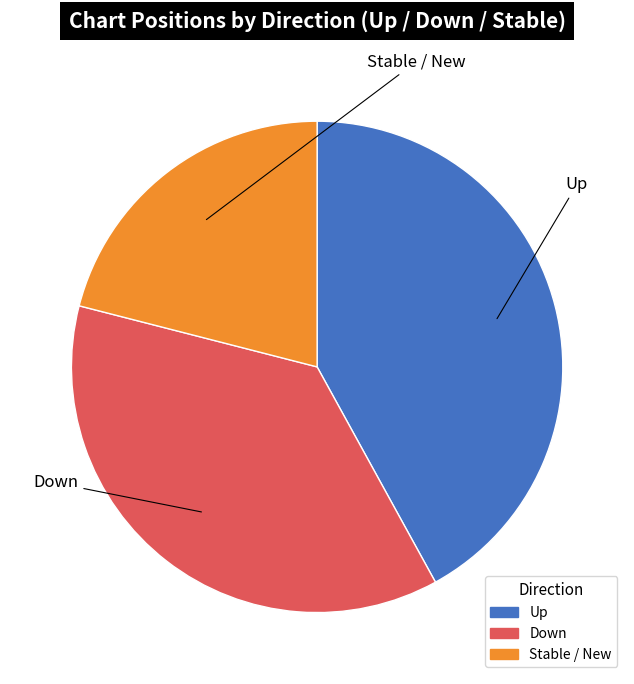

Is there a majority slice in this chart?

No